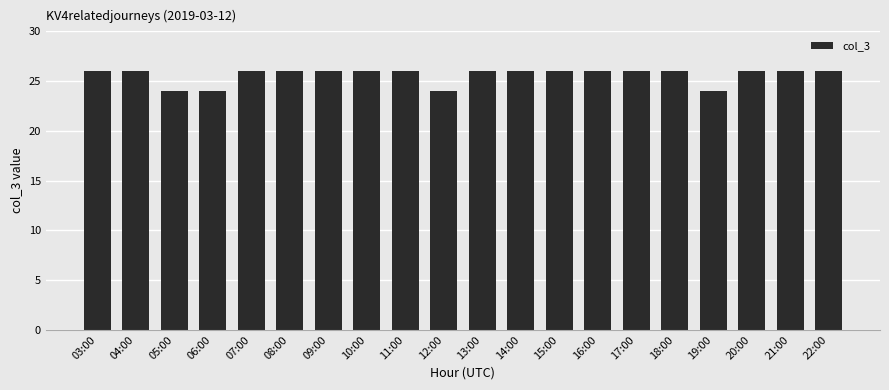

Are the bars horizontal?

No